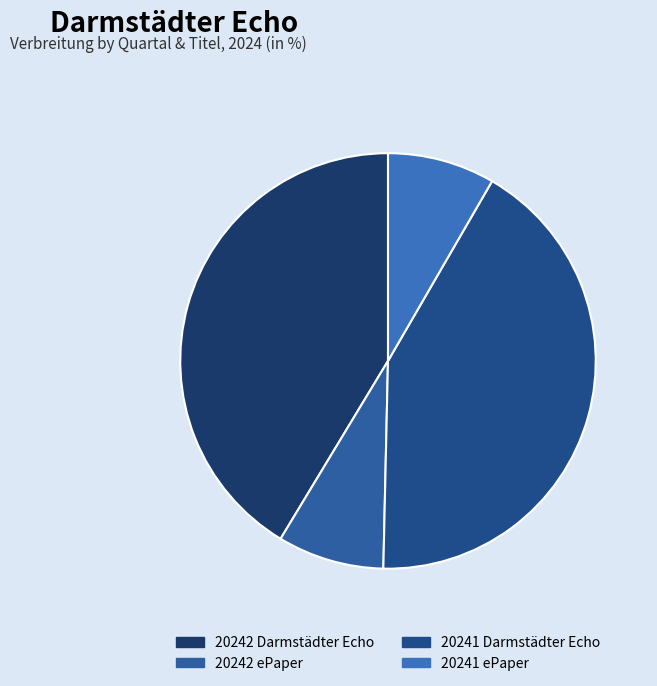

To the nearest percent, what is the combined percentage of 20242 ePaper and 20242 Darmstädter Echo?

50%